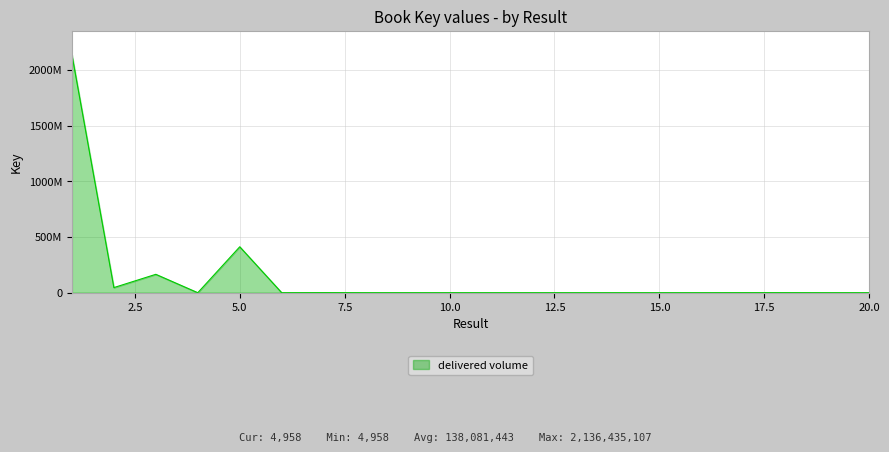

Is this an area chart (filled region under the line)?

Yes